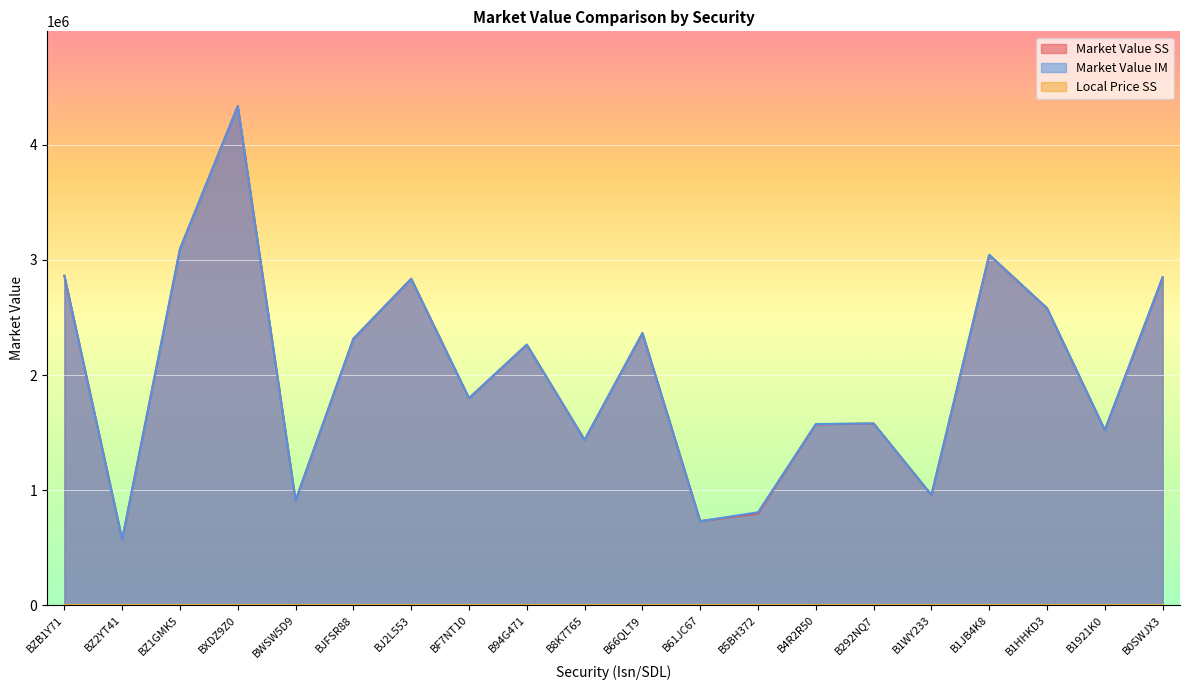

What is the difference between the highest and lowest values at BWSW5D9?

910061.1